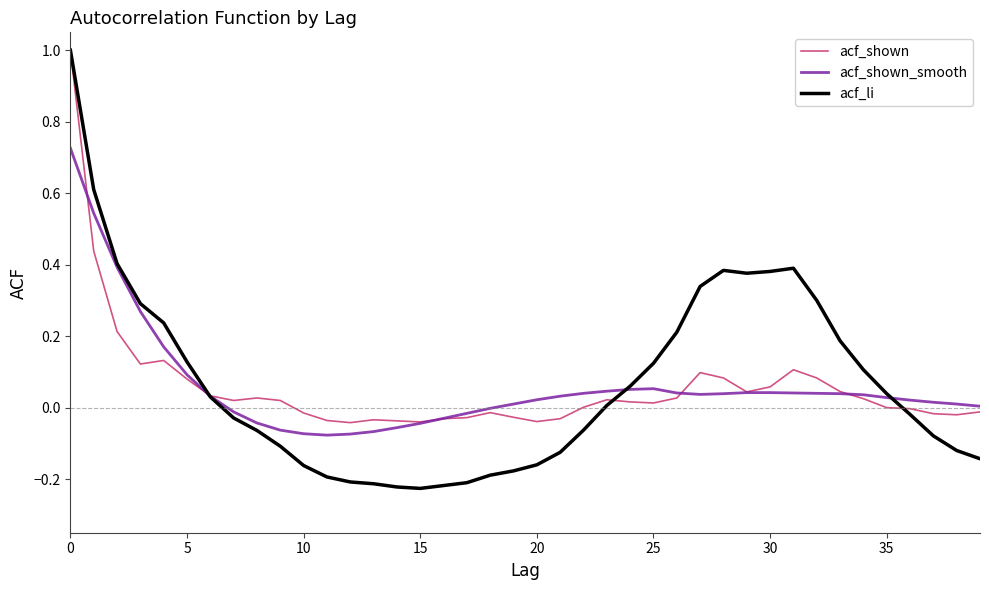

How many lines are shown in the chart?

3